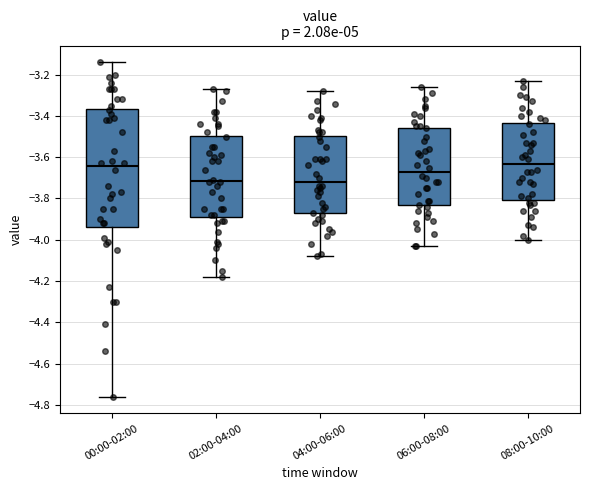

Reading left to right, transcribe this box plot: for each box, give where its median line is, the range the box spans, and where its two whiskers end, as read against the y-axis. The values are not printed on the chart, so give them approximately, as read against the axis.

00:00-02:00: median -3.64, box -3.94 to -3.36, whiskers -4.76 to -3.14
02:00-04:00: median -3.72, box -3.88 to -3.50, whiskers -4.18 to -3.26
04:00-06:00: median -3.72, box -3.88 to -3.50, whiskers -4.08 to -3.28
06:00-08:00: median -3.66, box -3.84 to -3.46, whiskers -4.02 to -3.26
08:00-10:00: median -3.64, box -3.80 to -3.44, whiskers -4.00 to -3.22